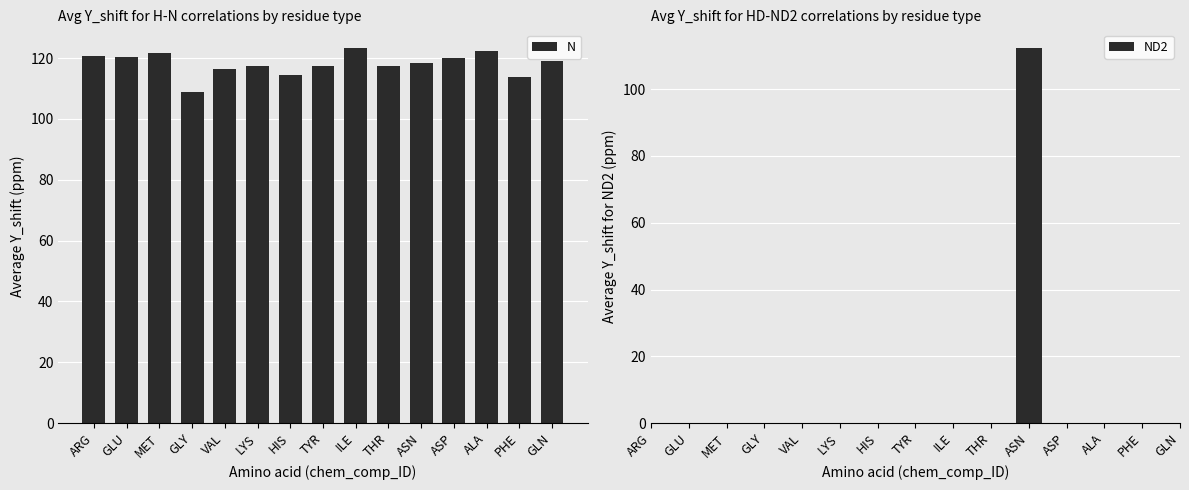

True or false: N has a value of 108.8 at GLY.

True